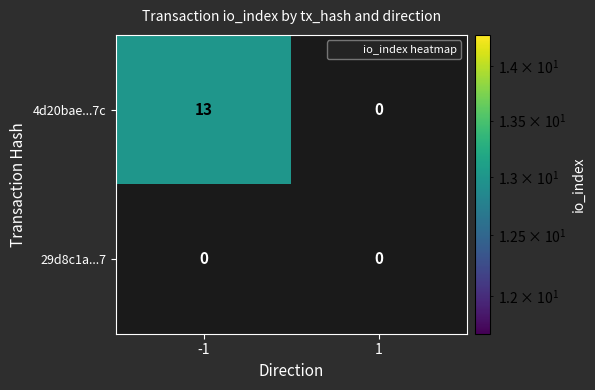

Reading left to right, what are all the values shown in this chart?

4d20bae...7c: 13	0
29d8c1a...7: 0	0